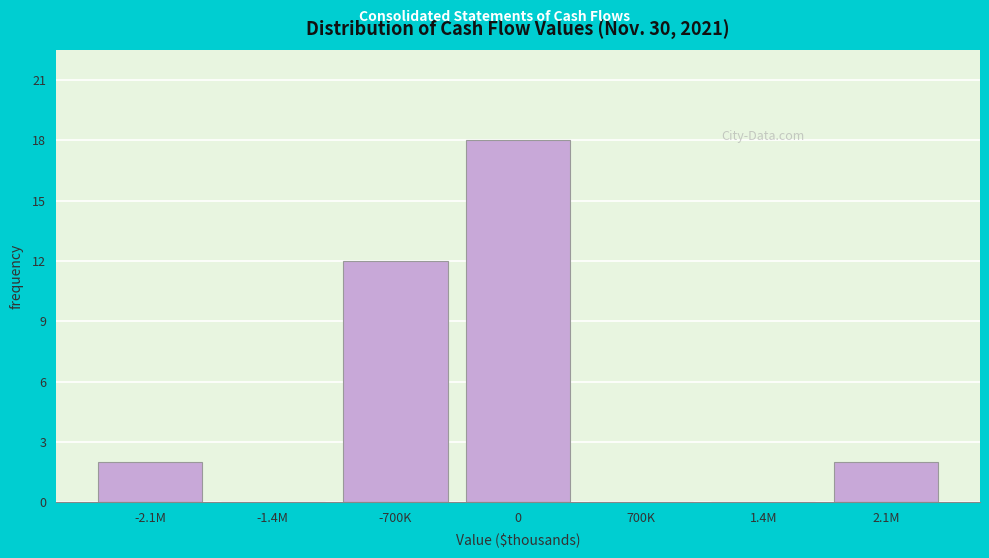

Reading right to left, list all the values displayed in this chart.

2.1M=2	1.4M=0	700K=0	0=18	-700K=12	-1.4M=0	-2.1M=2